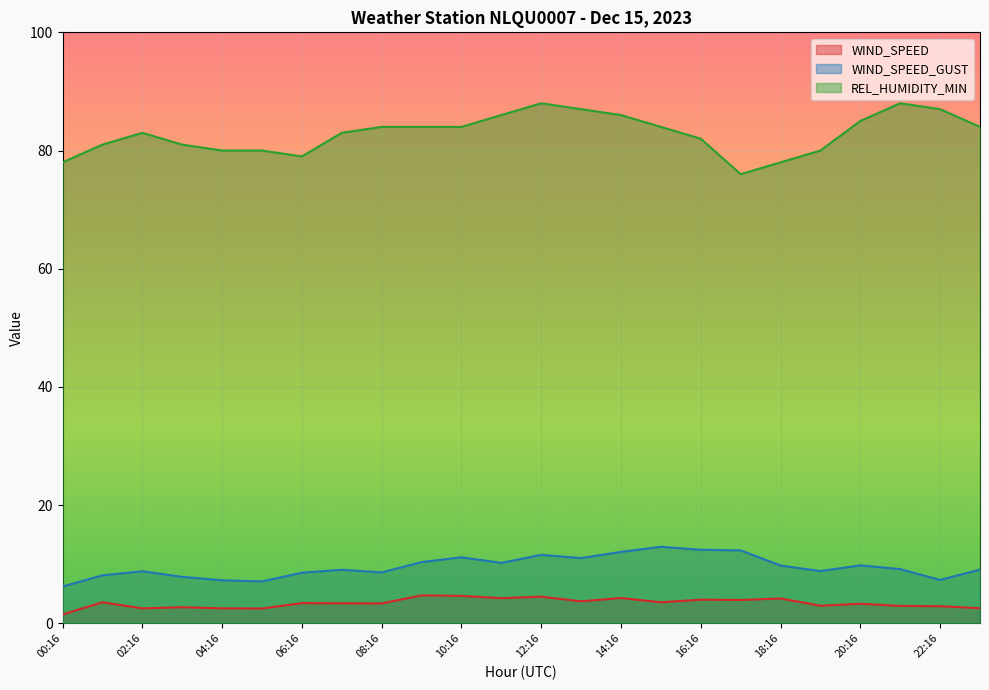

The WIND_SPEED series shows 3.0 at 19:16. True or false?

True